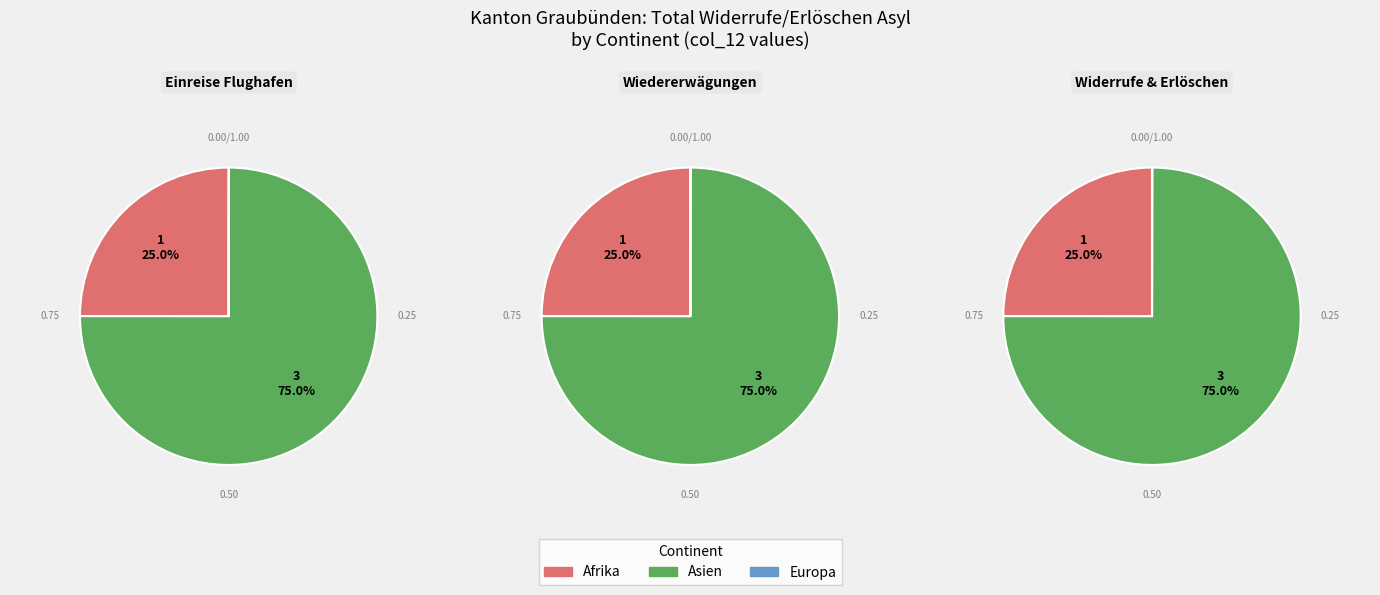

Is there a majority slice in this chart?

Yes